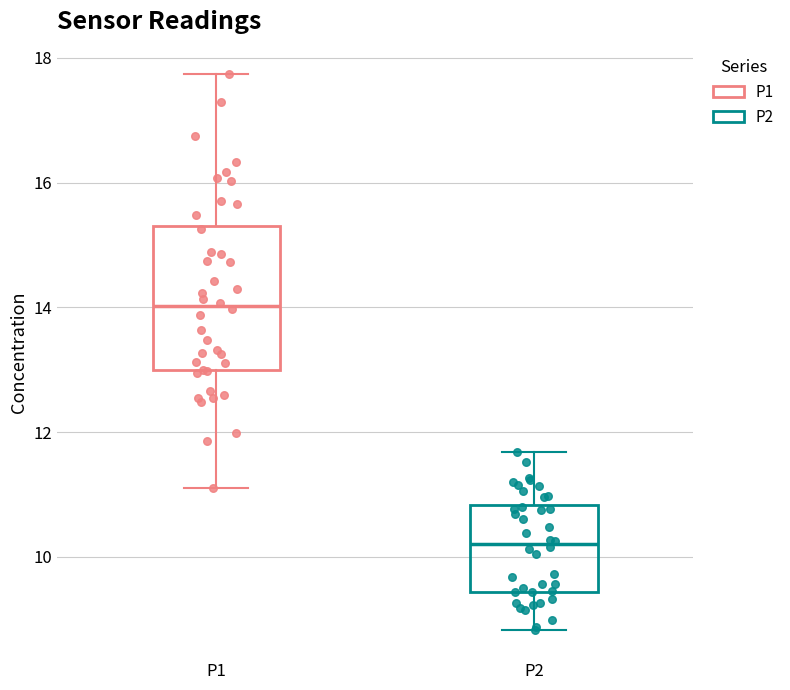

Where is the upper edge of the box for P1 on the y-axis? The values are not printed on the chart, so give them approximately, as read against the axis.

15.4